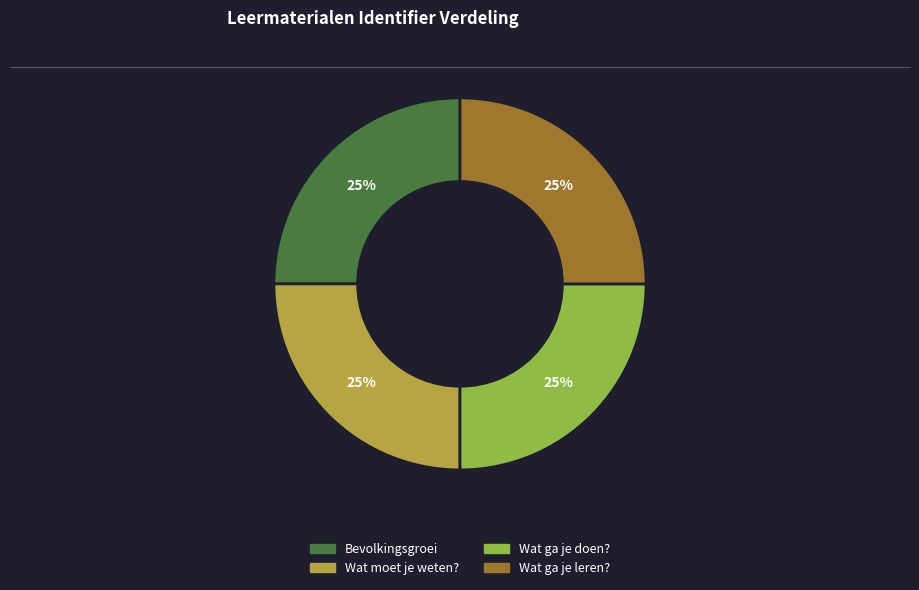

Does Wat ga je doen? account for over 50% of the chart?

No